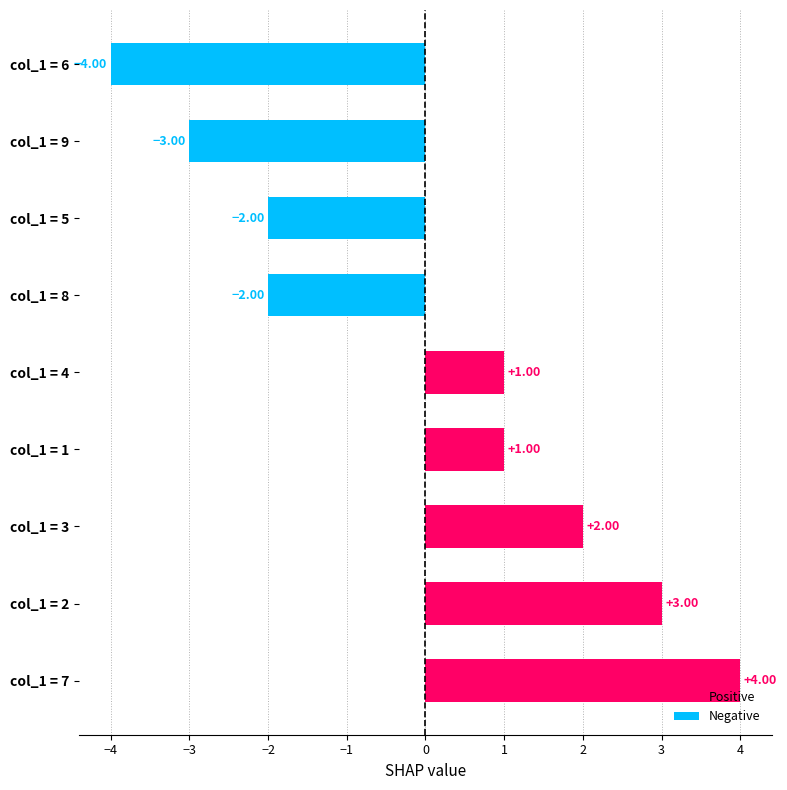

What is the difference between the maximum and minimum values in the Positive series?

3